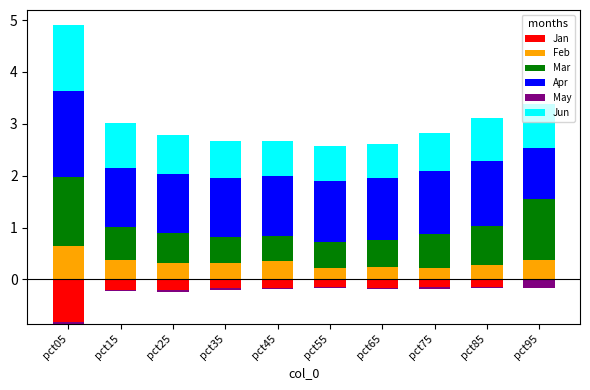

At which label does Apr reach its minimum?

pct95